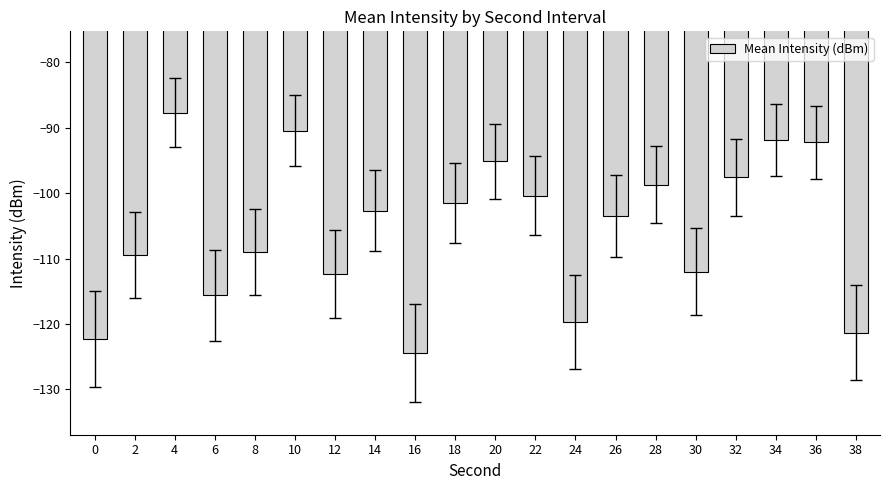

Which label corresponds to the smallest value in the chart?

16